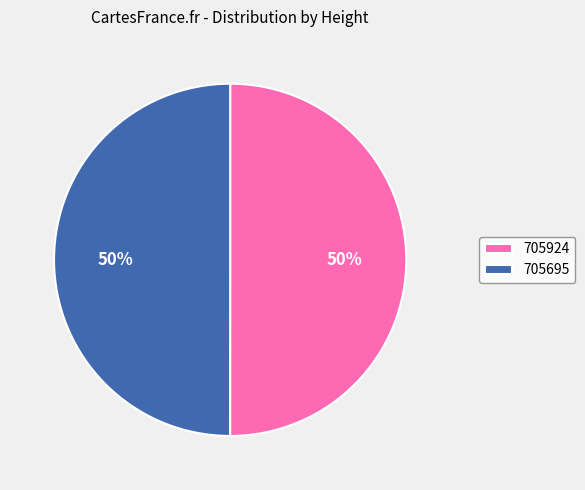

How many segments does this pie chart have?

2